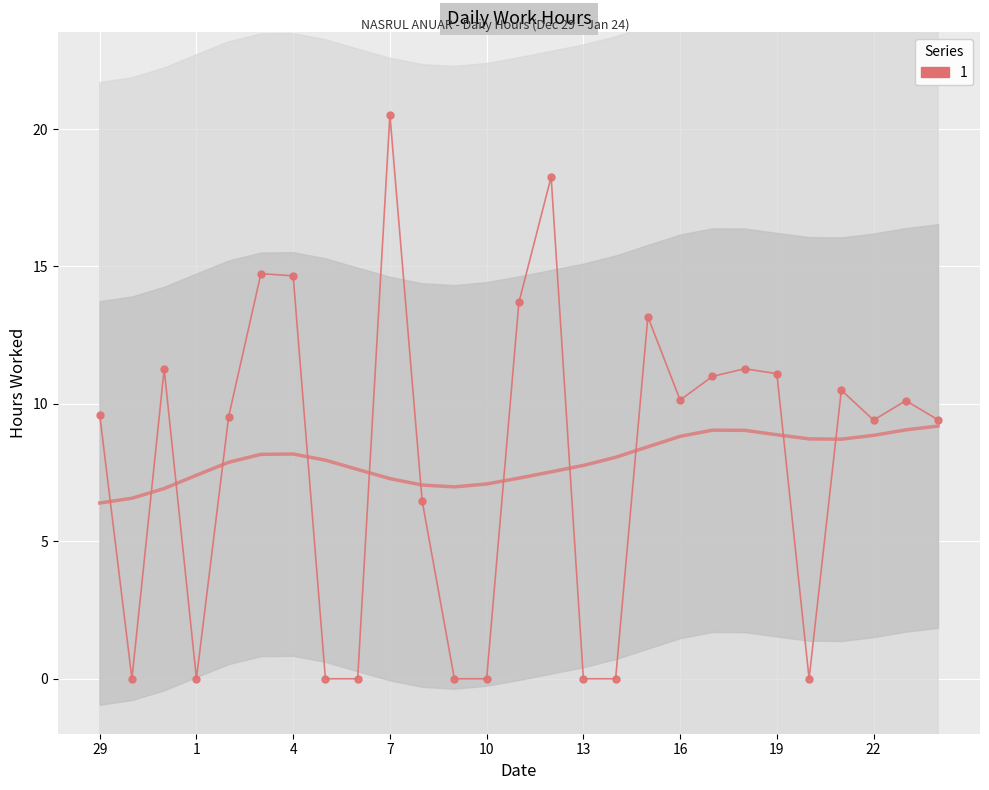

Which has a higher value, 14 or 9?

9